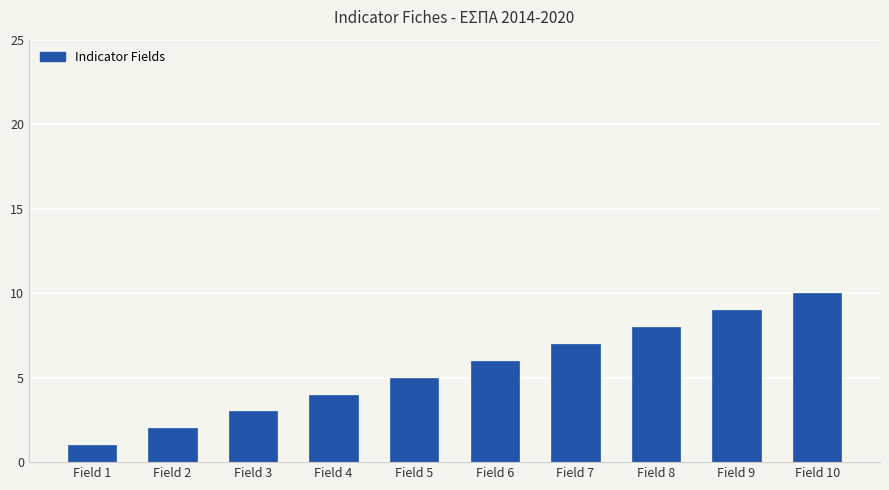

What is the ratio of the value at Field 3 to the value at Field 1?

3.0